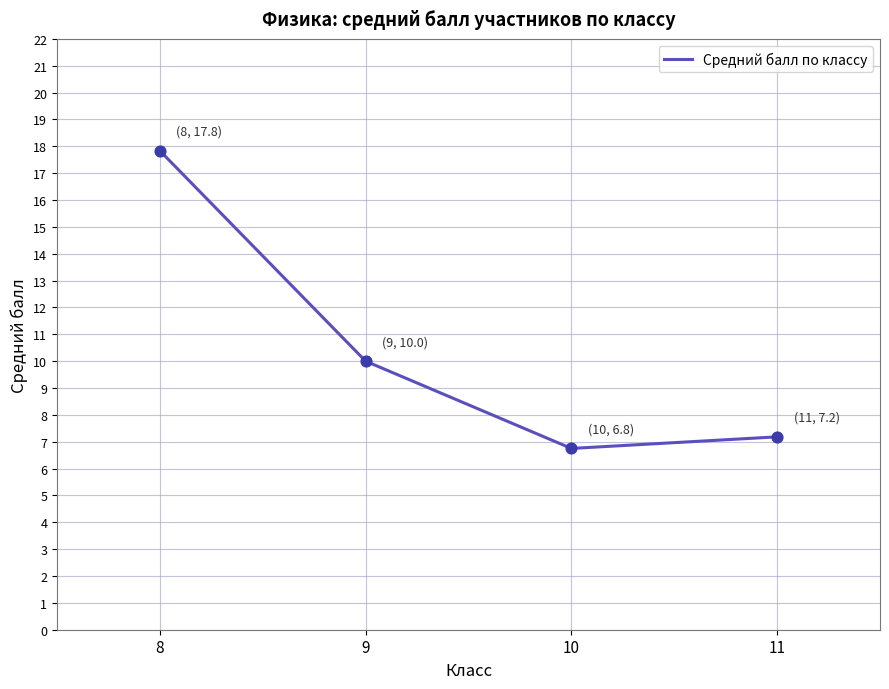

What is the change in value from 8 to 9?

-7.8